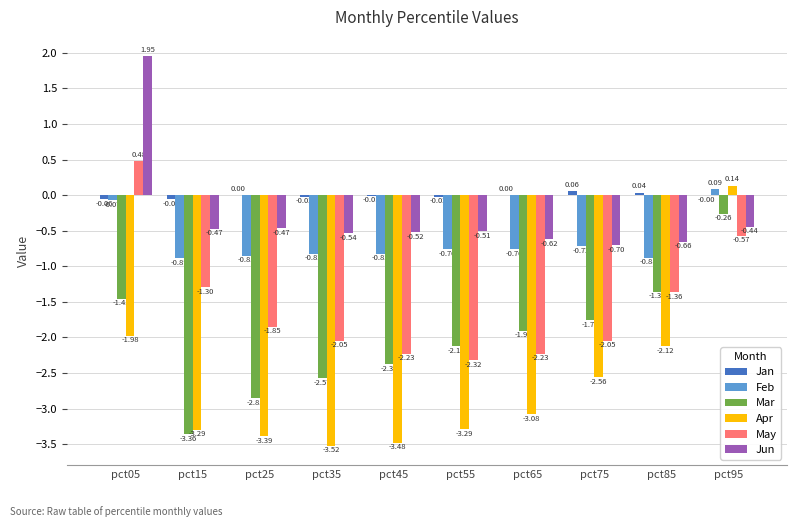

Which series changed the most between pct05 and pct45?

May